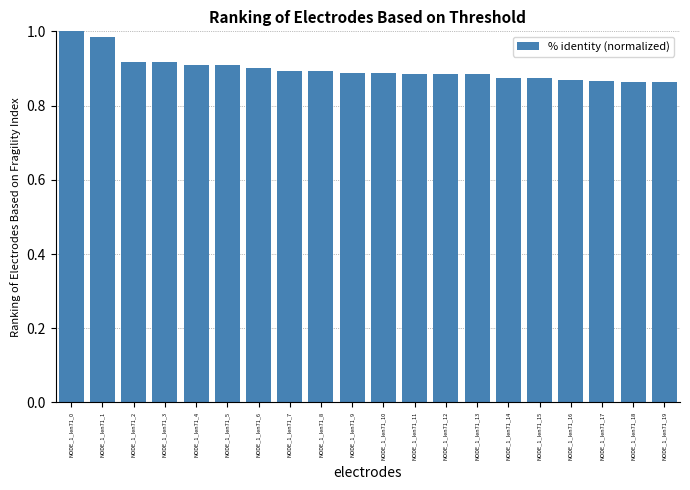

Is it true that the value at NODE_1_len71_9 is 0.3?

False